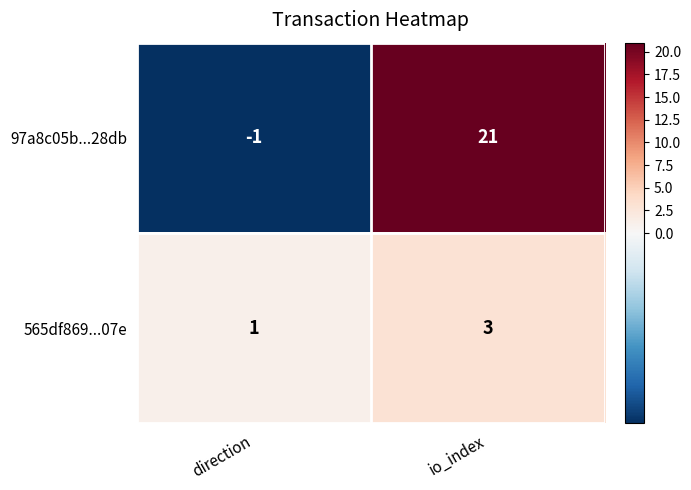

Where is 97a8c05b...28db nearest to the value 10?

direction